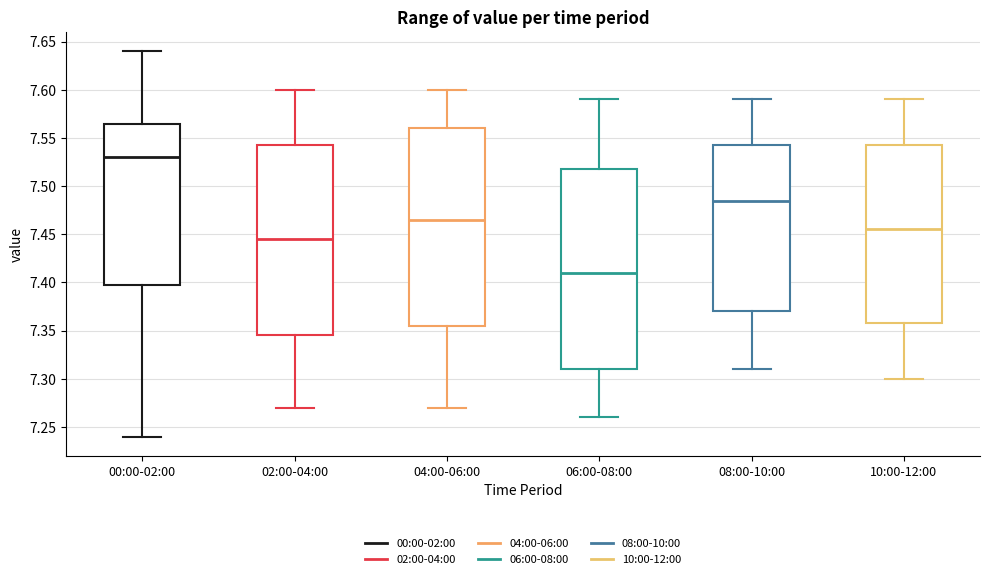

Which box's median line is the highest?

00:00-02:00